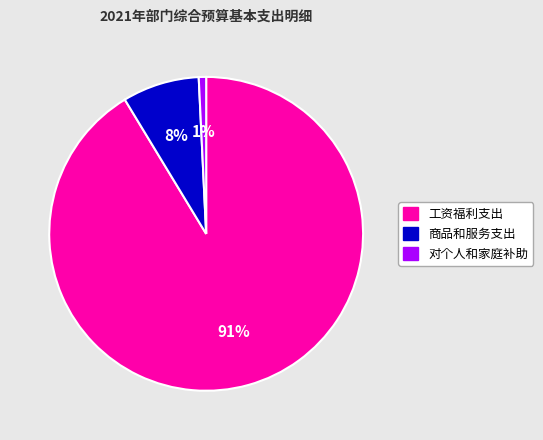

What is the largest slice in the pie chart?

工资福利支出